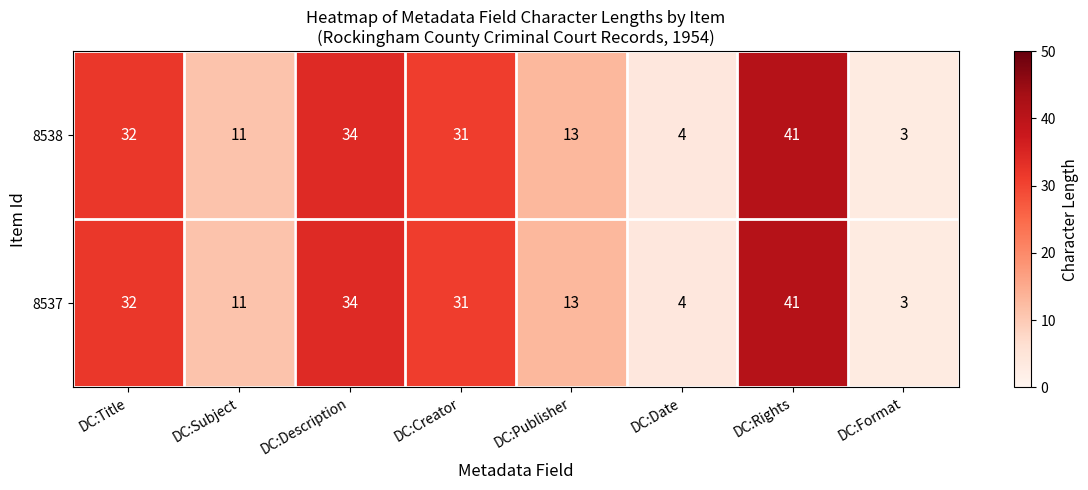

How many distinct data groups are displayed?

2